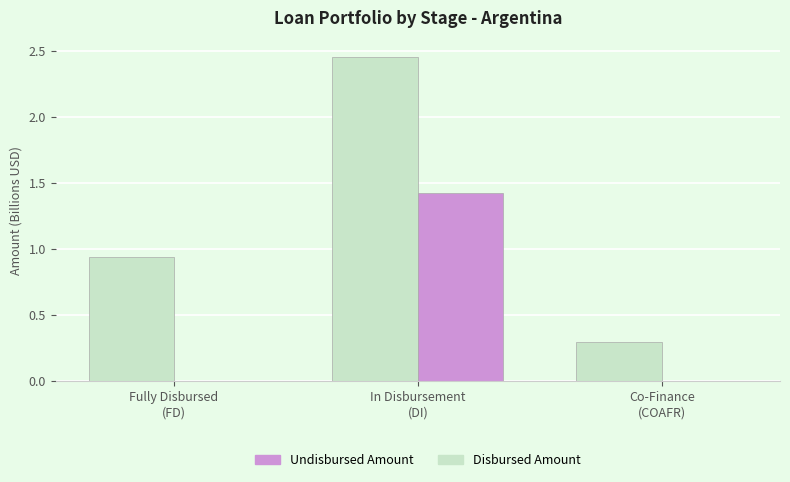

What is the highest value of the Undisbursed Amount series?

1.4